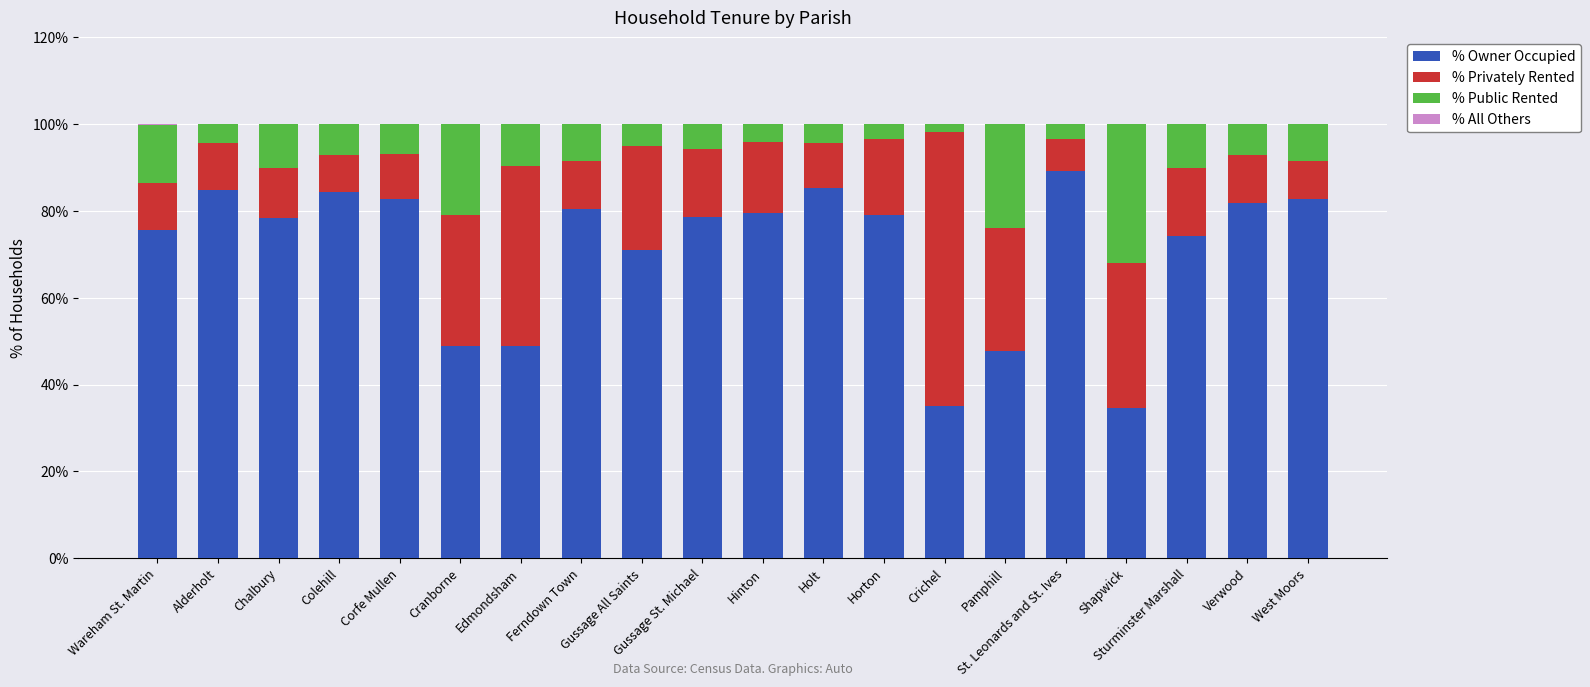

Are the bars horizontal?

No